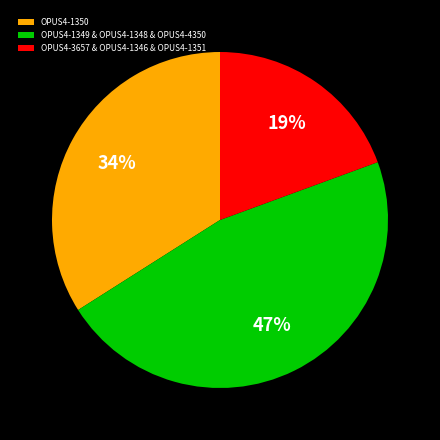

Rank the categories by value from highest to lowest.

OPUS4-1349 & OPUS4-1348 & OPUS4-4350, OPUS4-1350, OPUS4-3657 & OPUS4-1346 & OPUS4-1351